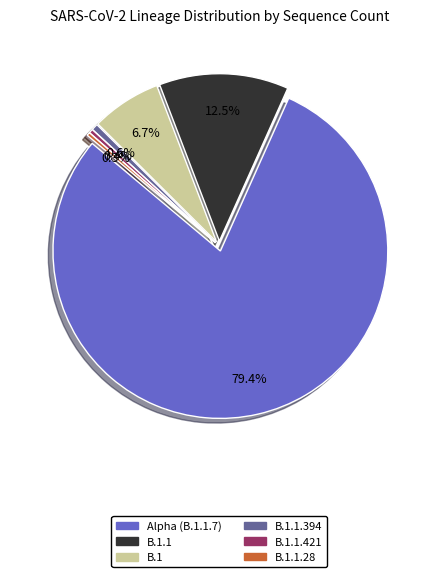

What percentage do B.1.1 and B.1.1.394 together represent?

13.1%